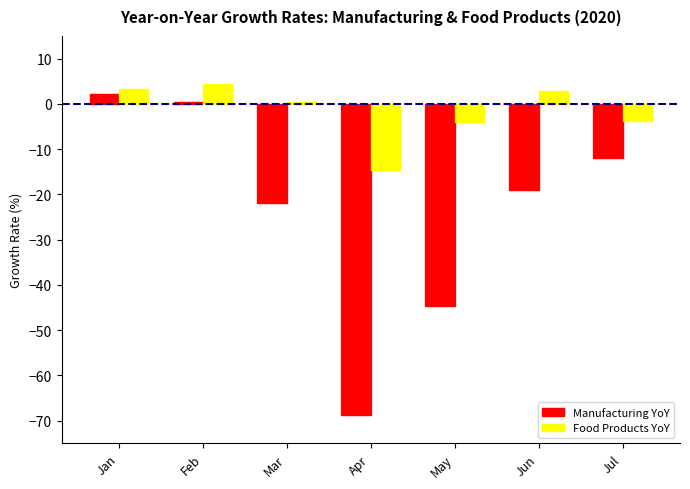

List the series in order of their peak value, highest first.

Food Products YoY, Manufacturing YoY